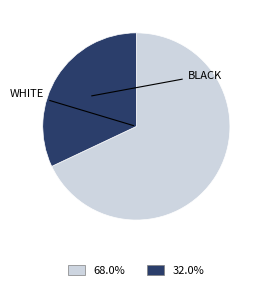

Does any single category account for the majority?

Yes